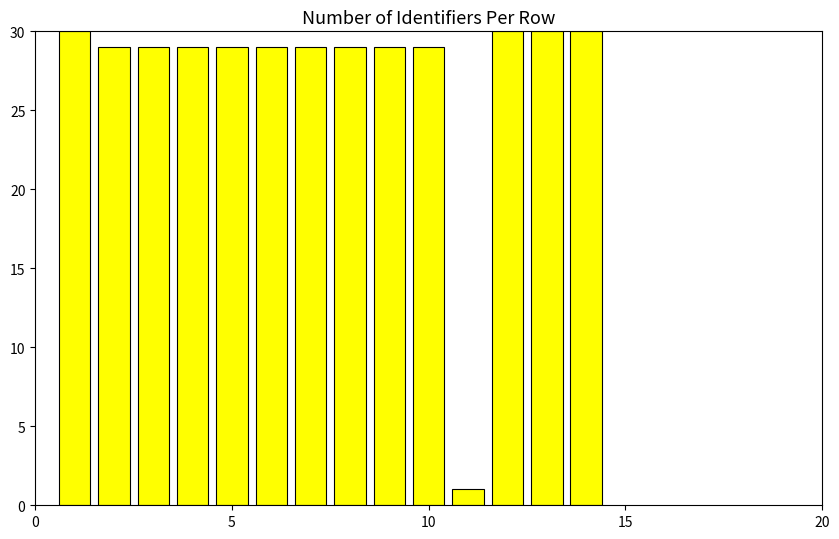

What is the value of the 12th bar from the left?

30